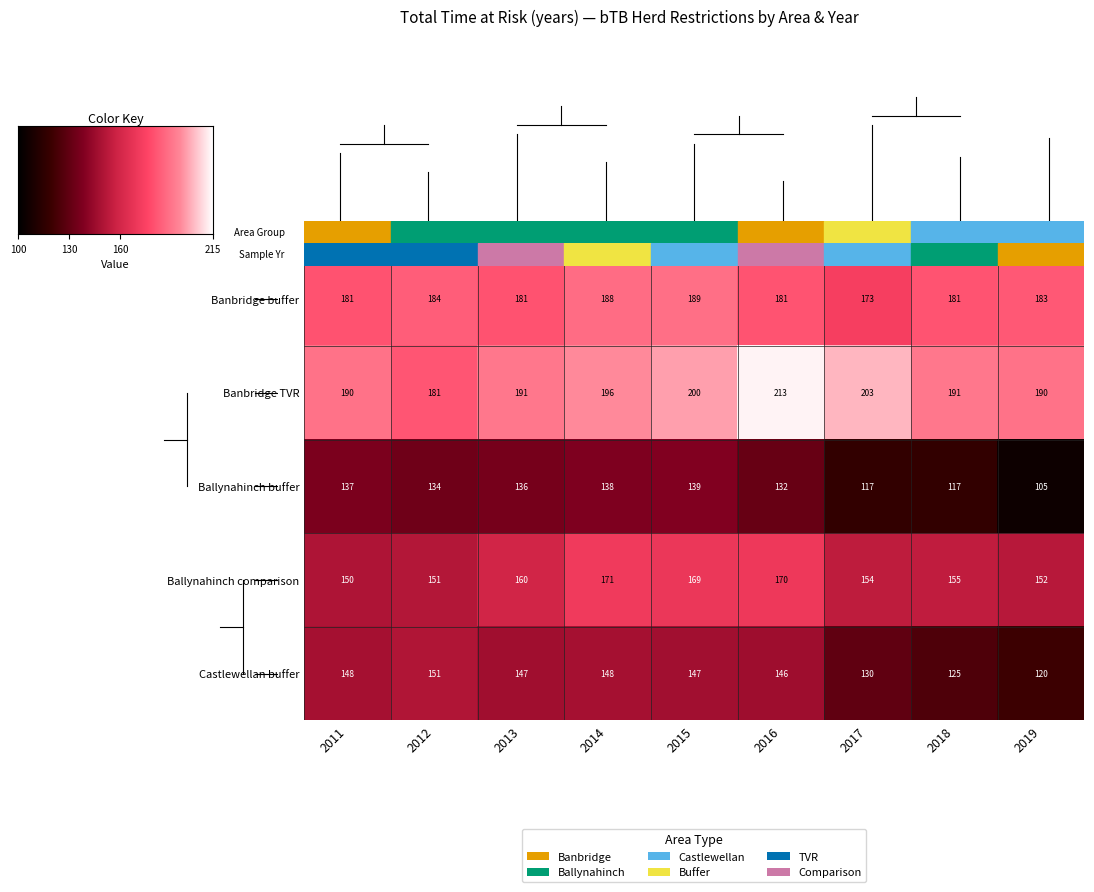

Rank the series by their average value, from lowest to highest.

Ballynahinch buffer, Castlewellan buffer, Ballynahinch comparison, Banbridge buffer, Banbridge TVR